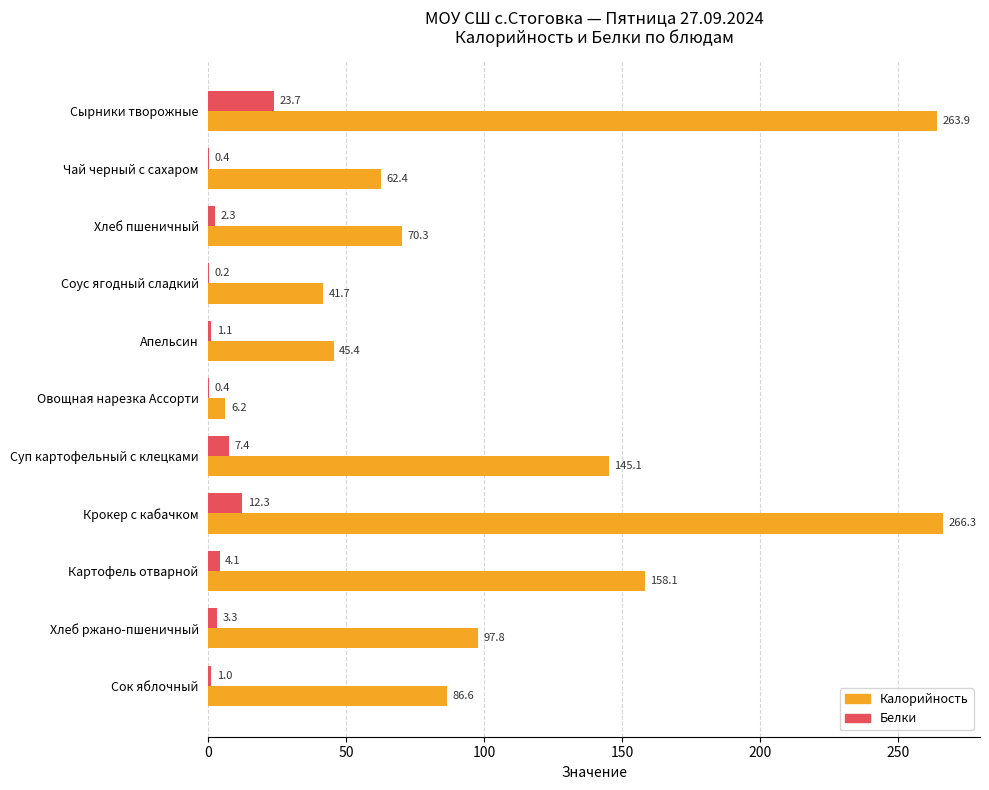

What are all the series names shown in the legend?

Калорийность, Белки